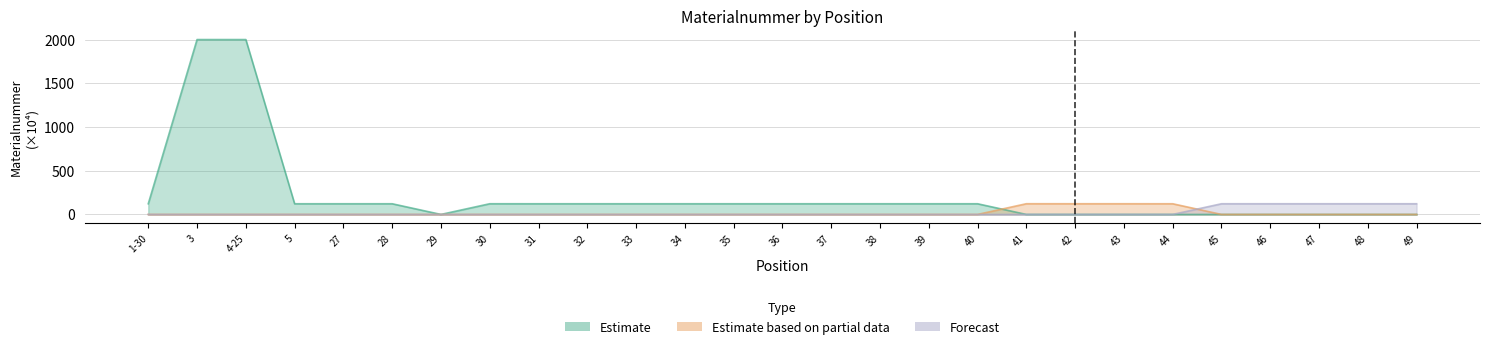

At how many categories does at least one series exceed 1337?

2